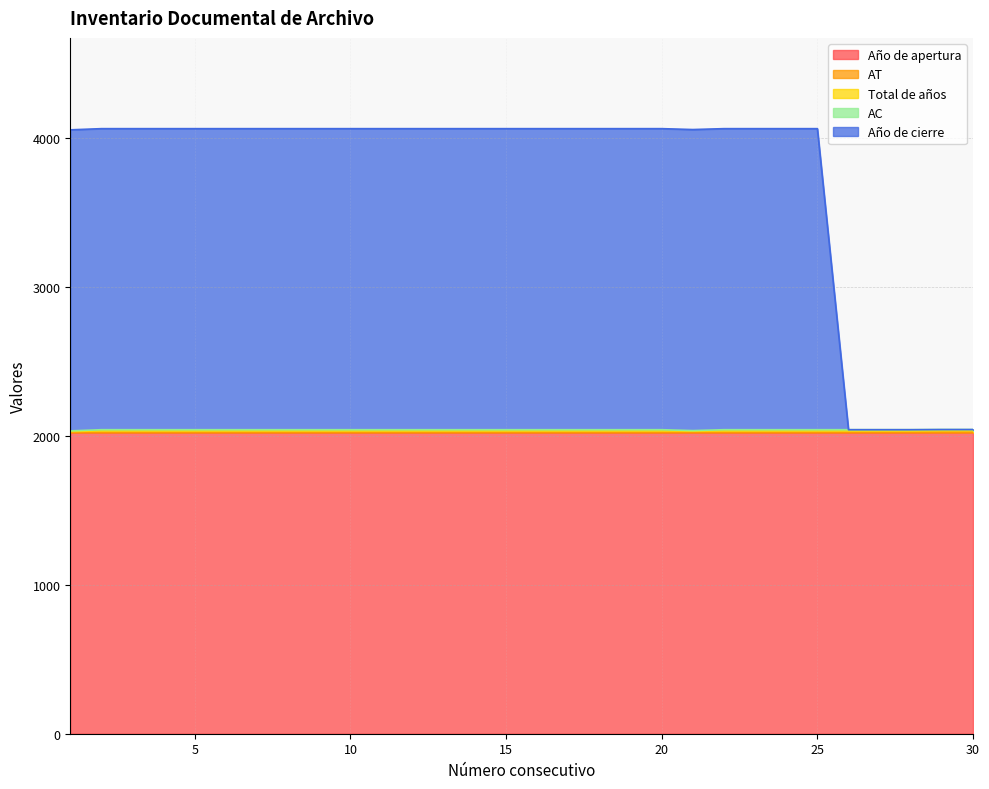

What is the value of the Total de años point at the 26th from the left?

10